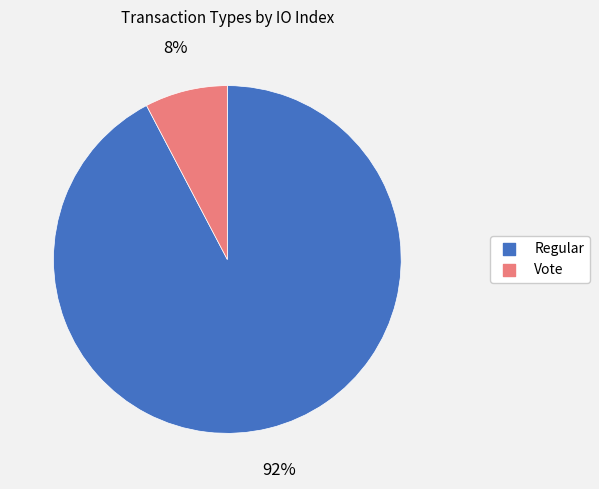

To the nearest percent, what is the combined percentage of Vote and Regular?

100%